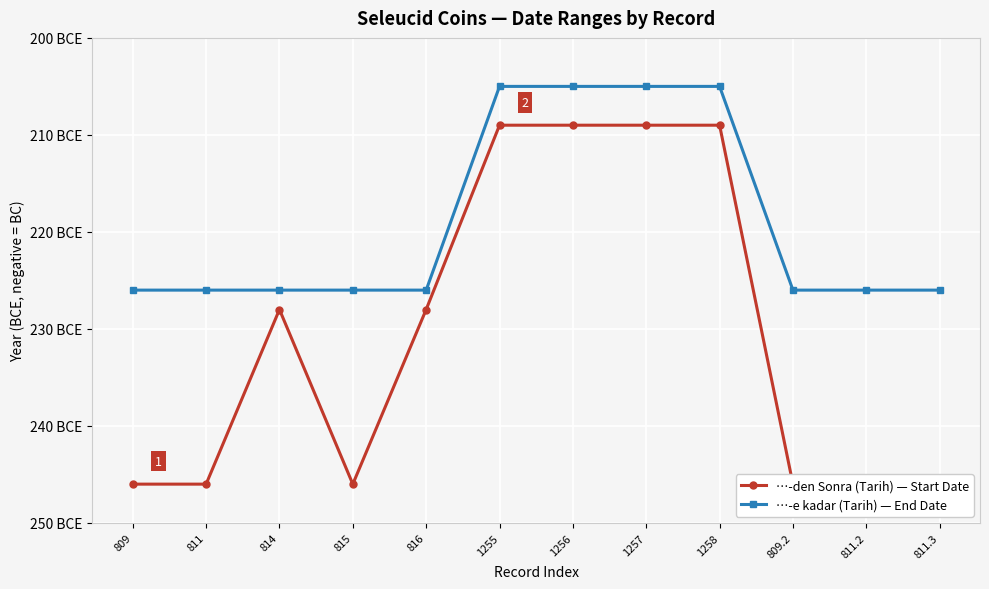

Between 814 and 815, which series saw the biggest shift?

…-den Sonra (Tarih) — Start Date